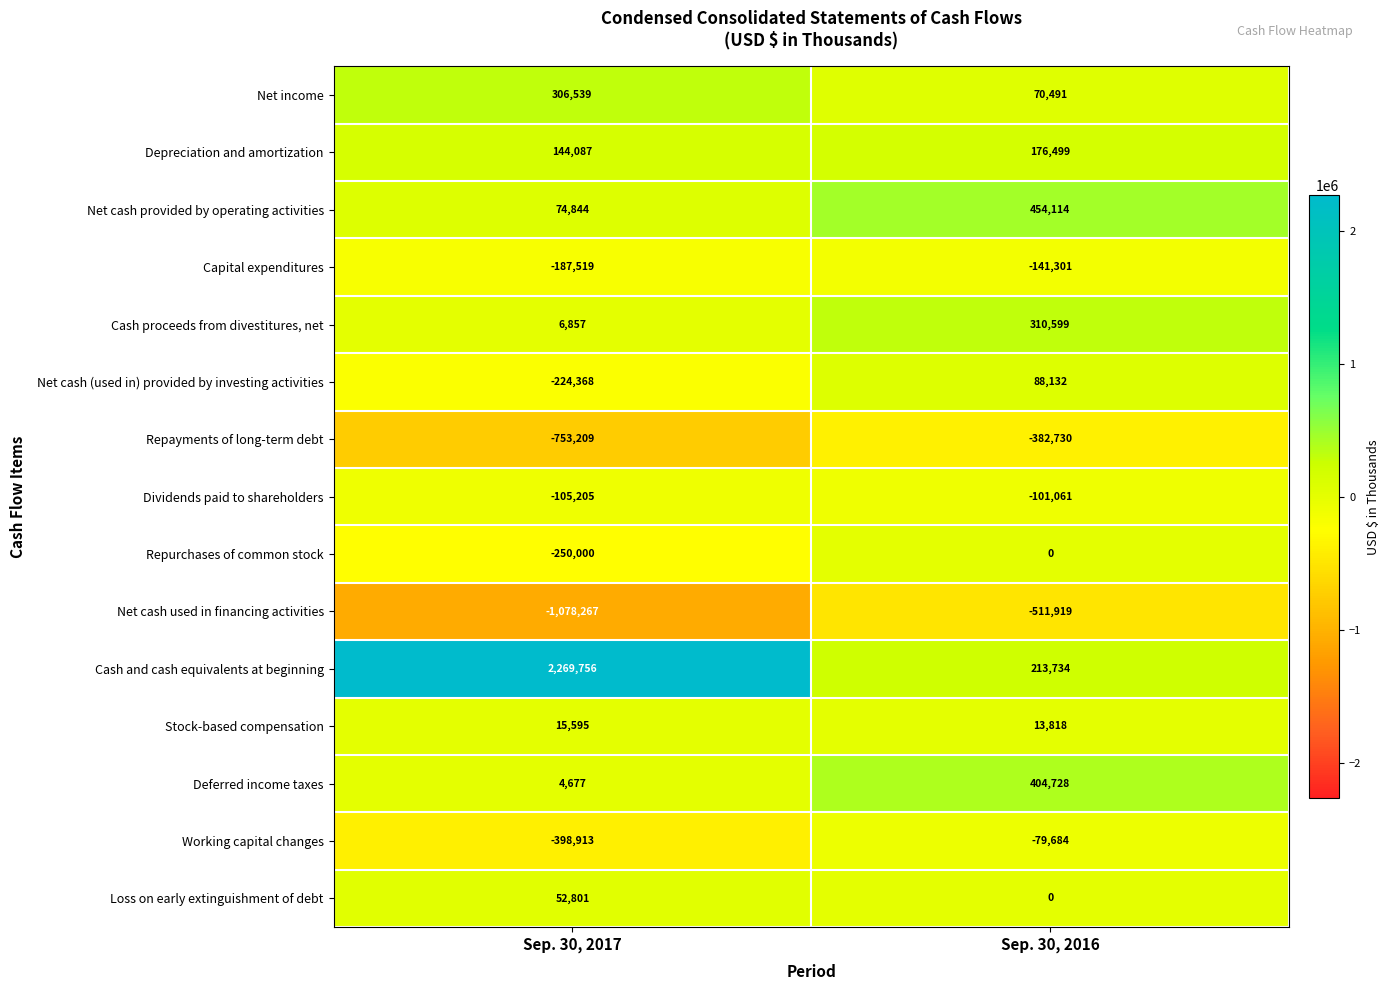

What is the difference between the Capital expenditures values at Sep. 30, 2016 and Sep. 30, 2017?

46218